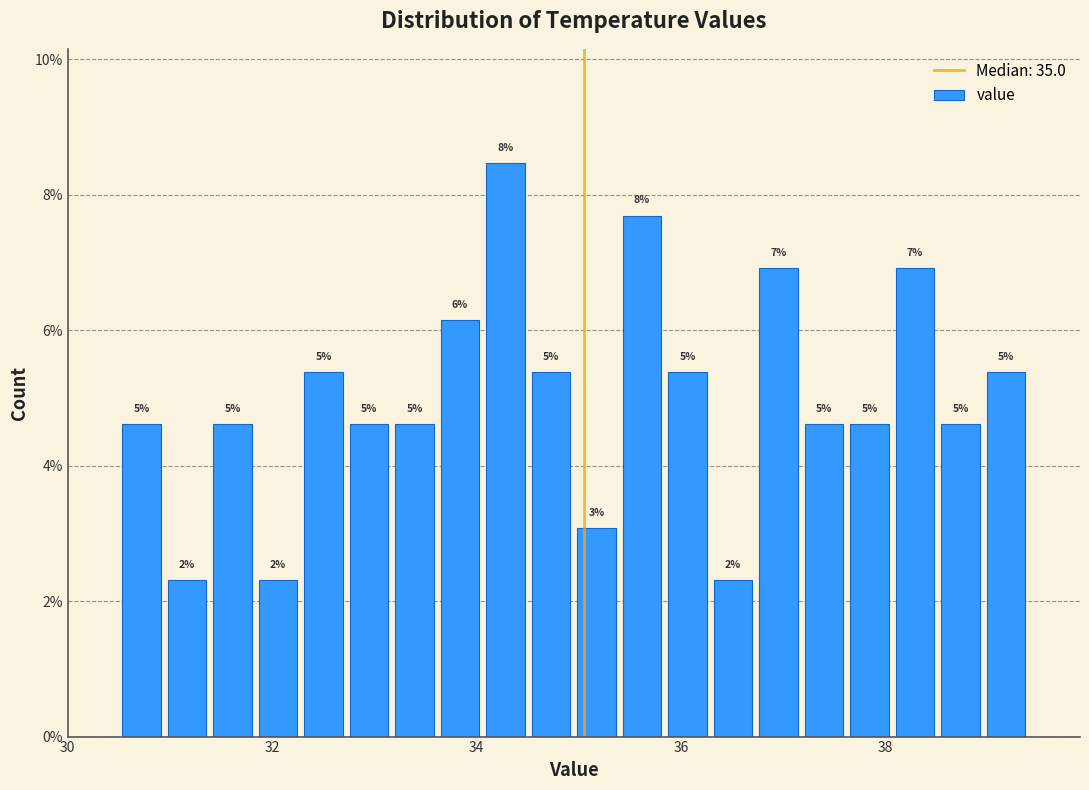

Around what value on the x-axis is the tallest bar? Give the approximate position of its centre, as read against the axis.

34.2